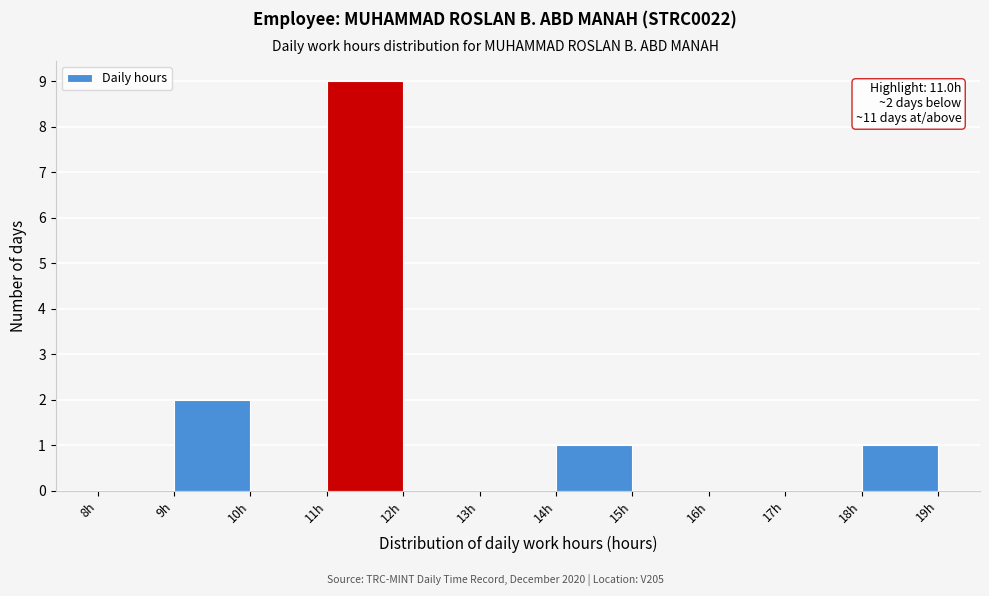

Over which range of the x-axis is the bar tallest?

11 to 12